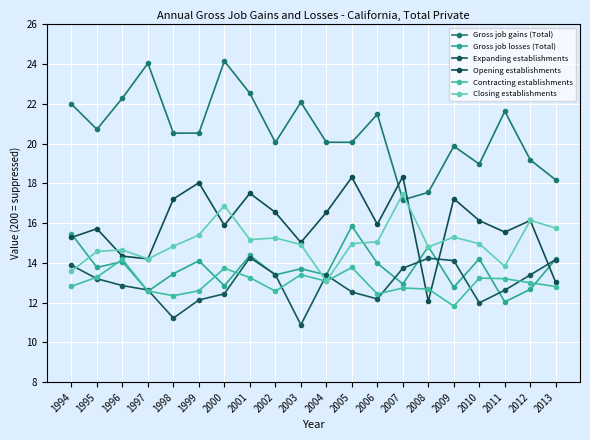

What is the value of the Expanding establishments point at the 18th from the left?

12.6